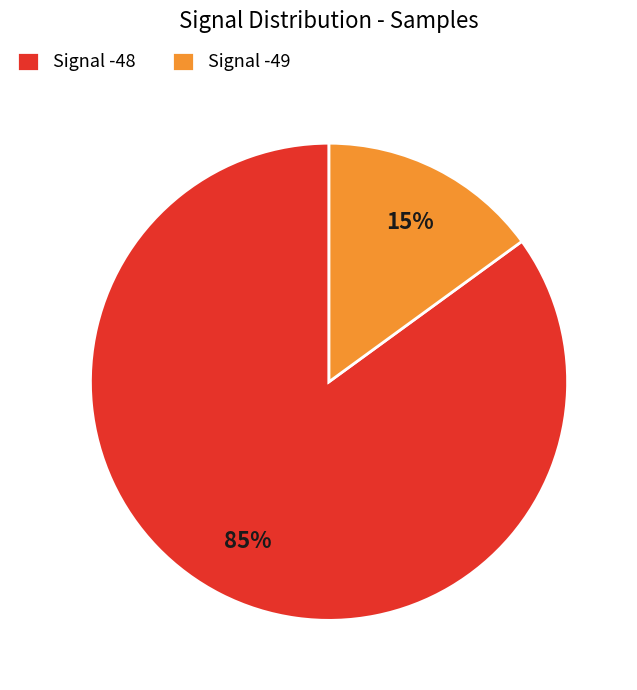

Do Signal -49 and Signal -48 together represent more than half of the pie?

Yes